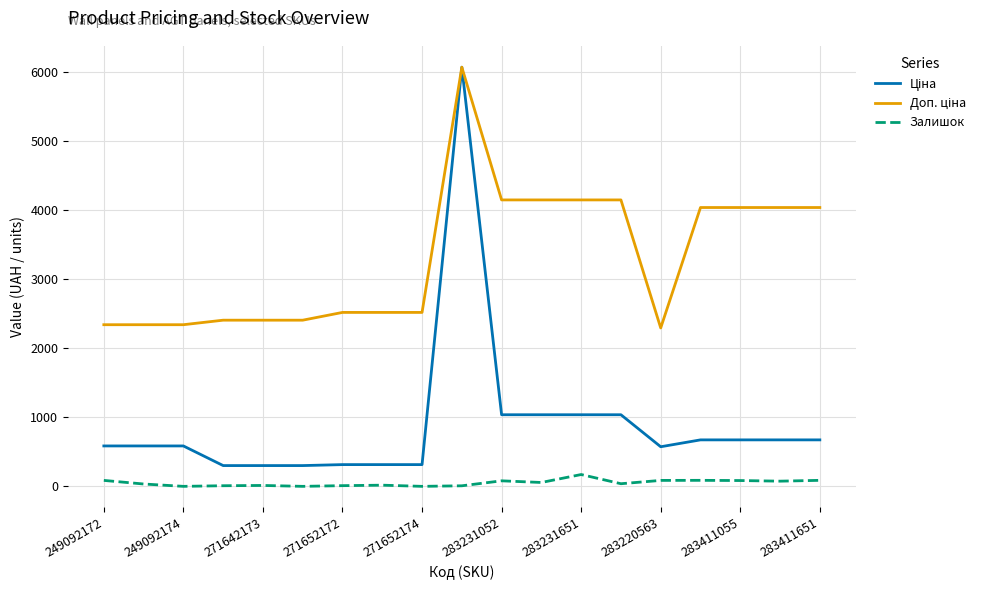

What is the maximum value shown in the chart?

6067.2